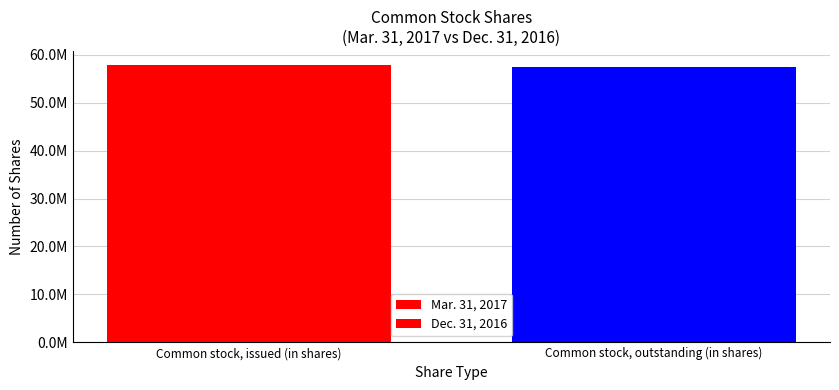

What position from the right is Common stock, outstanding (in shares)?

1